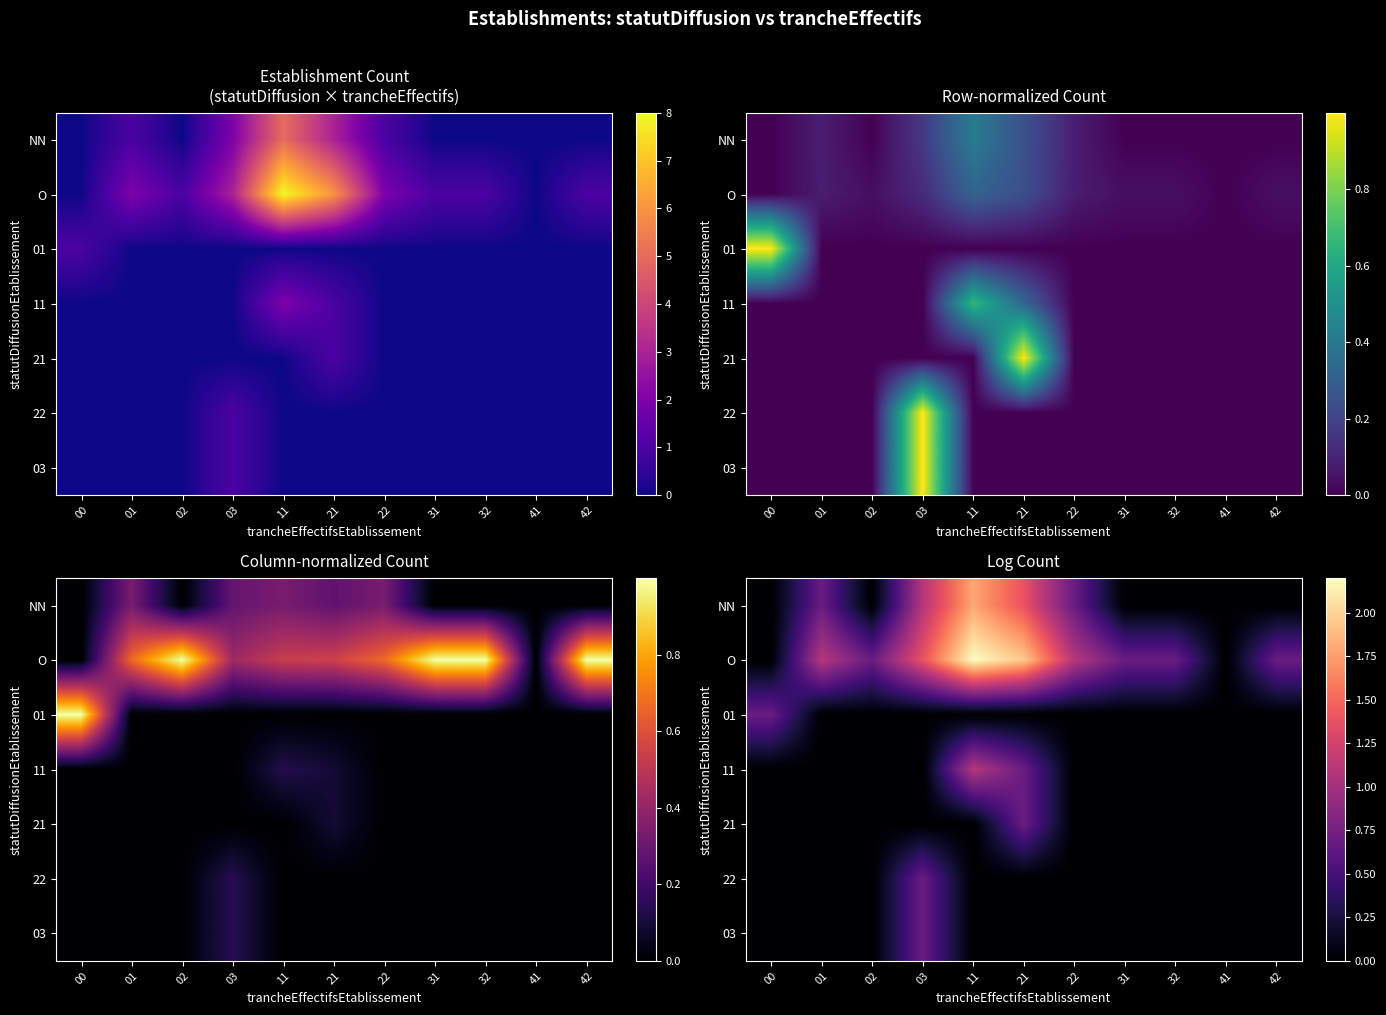

At 22, list the series in order from largest to smallest.

O, NN, 01, 11, 21, 22, 03